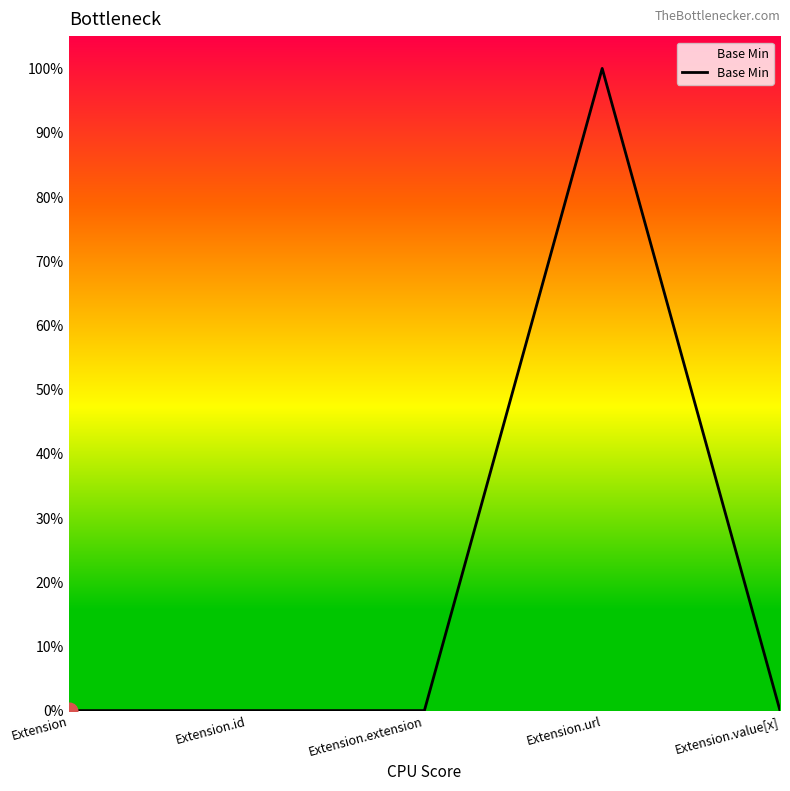

Is this an area chart (filled region under the line)?

Yes